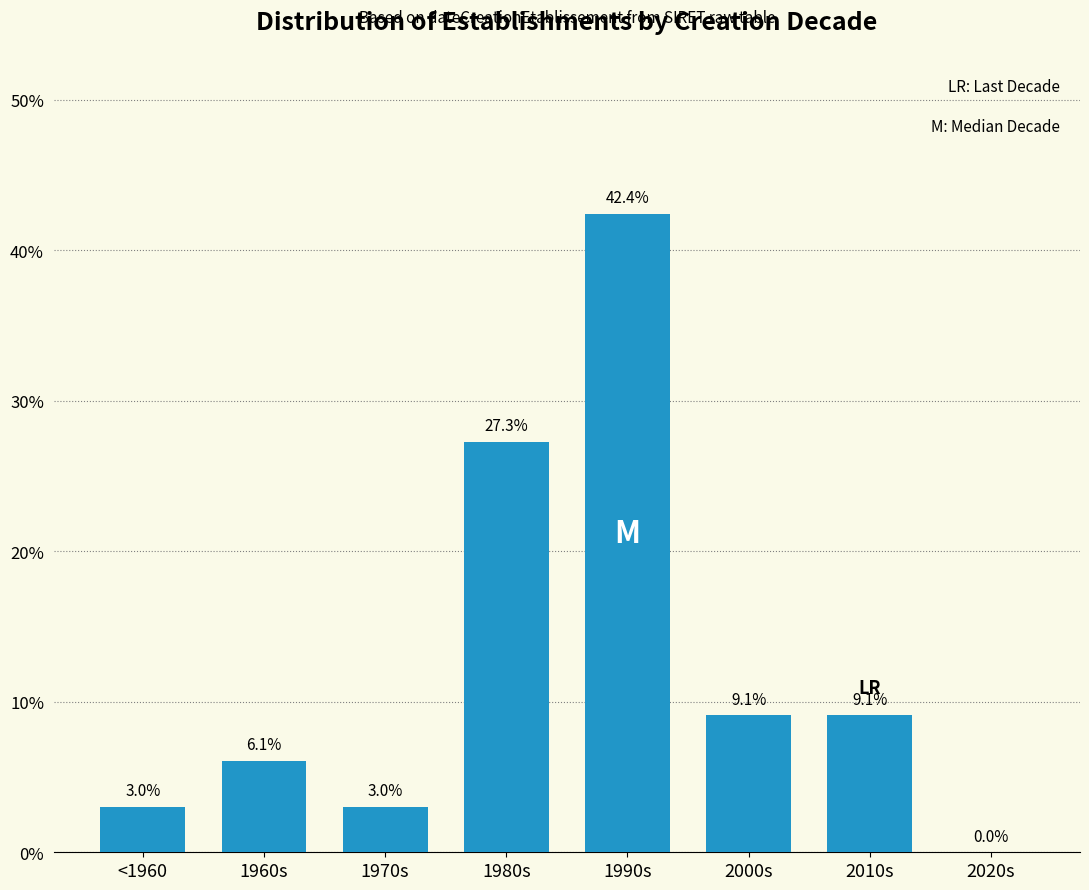

Reading left to right, extract all data points from this chart.

<1960=3.0	1960s=6.1	1970s=3.0	1980s=27.3	1990s=42.4	2000s=9.1	2010s=9.1	2020s=0.0